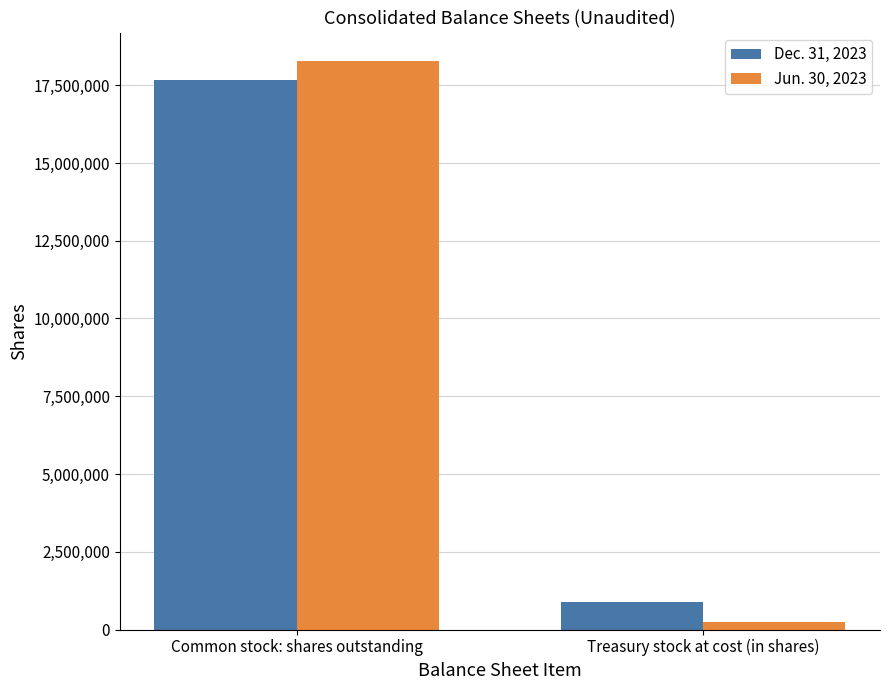

What is the difference between the Dec. 31, 2023 values at Common stock: shares outstanding and Treasury stock at cost (in shares)?

16812261